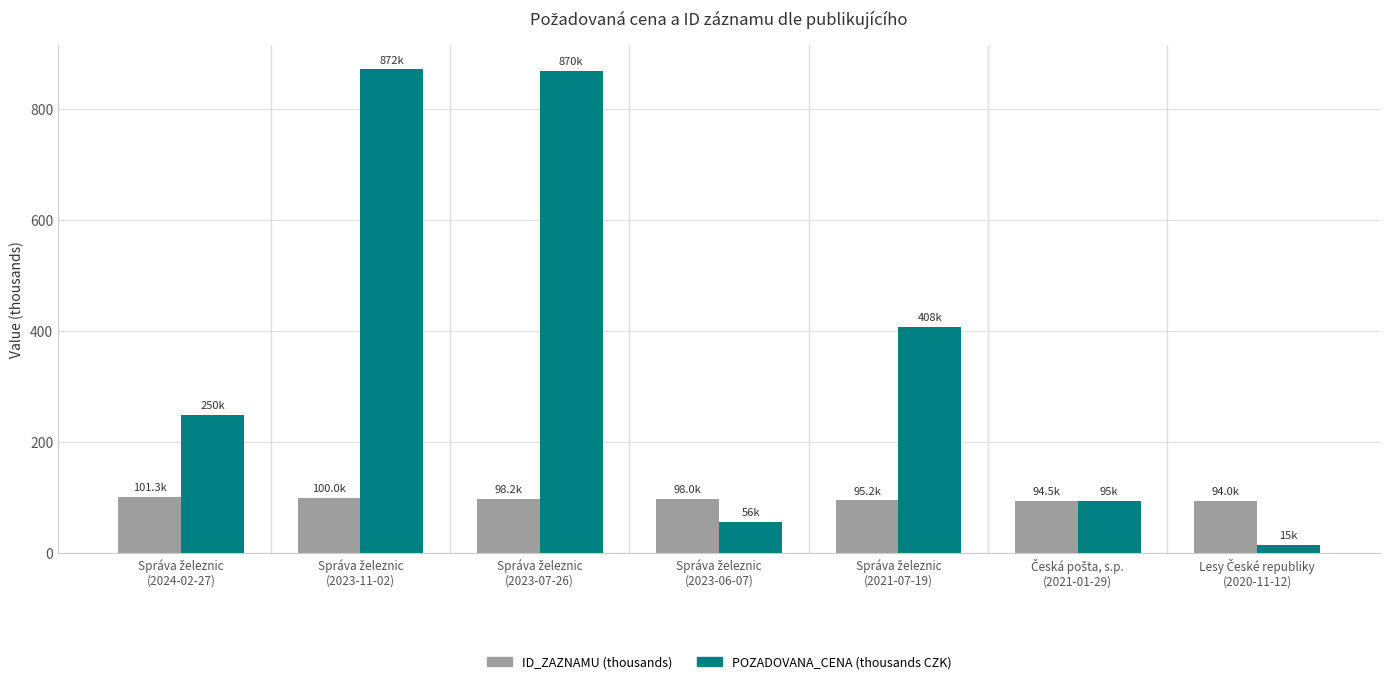

List the series in order of their overall mean, lowest first.

ID_ZAZNAMU (thousands), POZADOVANA_CENA (thousands CZK)